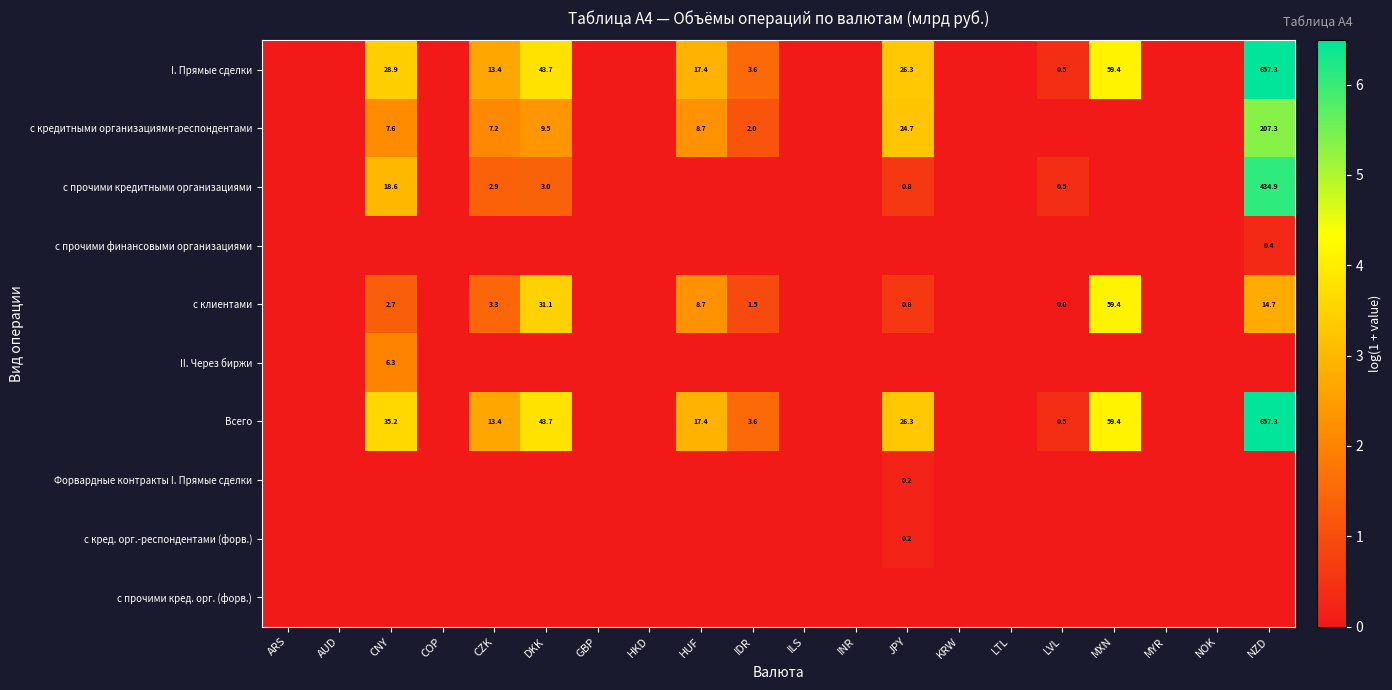

True or false: с клиентами has a value of 2.7 at CNY.

True